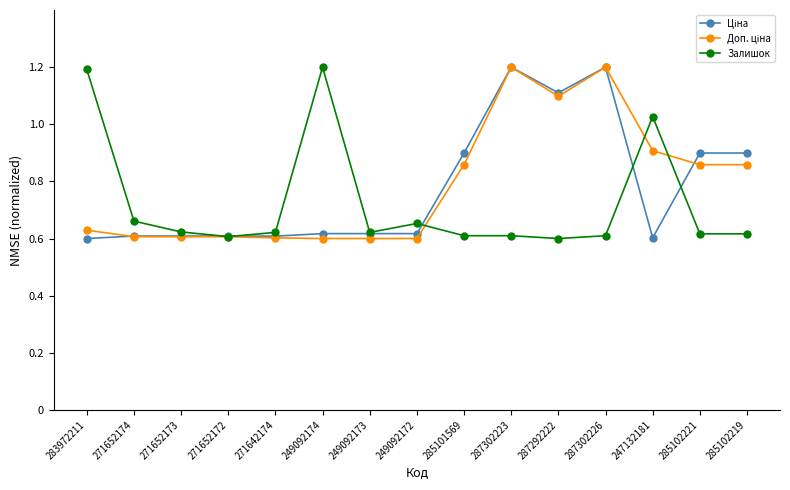

What is the greatest value displayed?

1.2